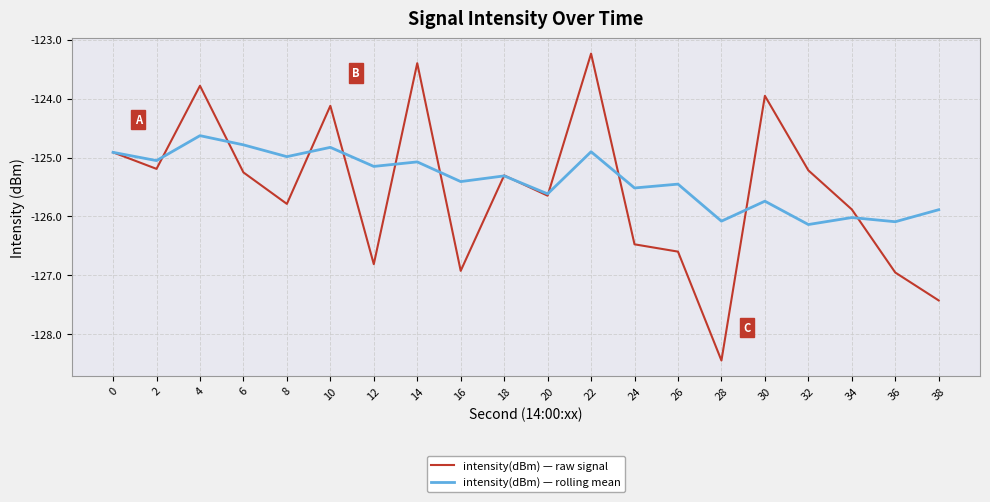

At which category does intensity(dBm) — raw signal reach its first local valley?

2